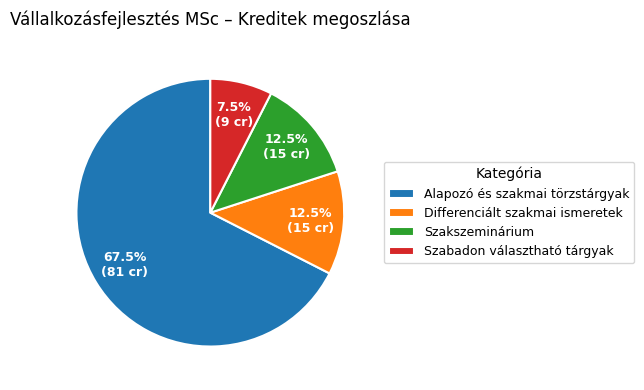

Combined, do Szakszeminárium and Szabadon választható tárgyak account for over 50%?

No